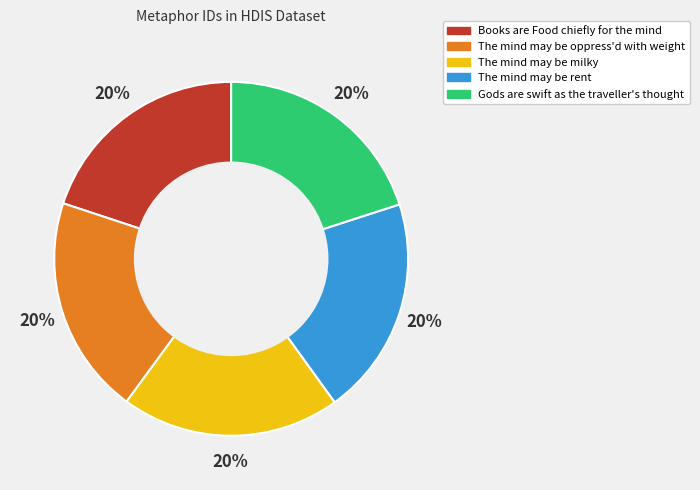

Approximately how many times larger is the value at The mind may be rent compared to The mind may be milky?

1.0